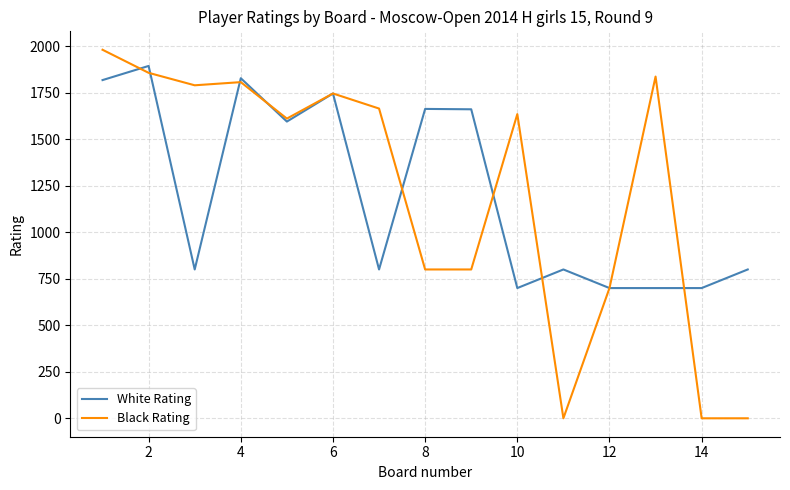

What is the highest value of the Black Rating series?

1981